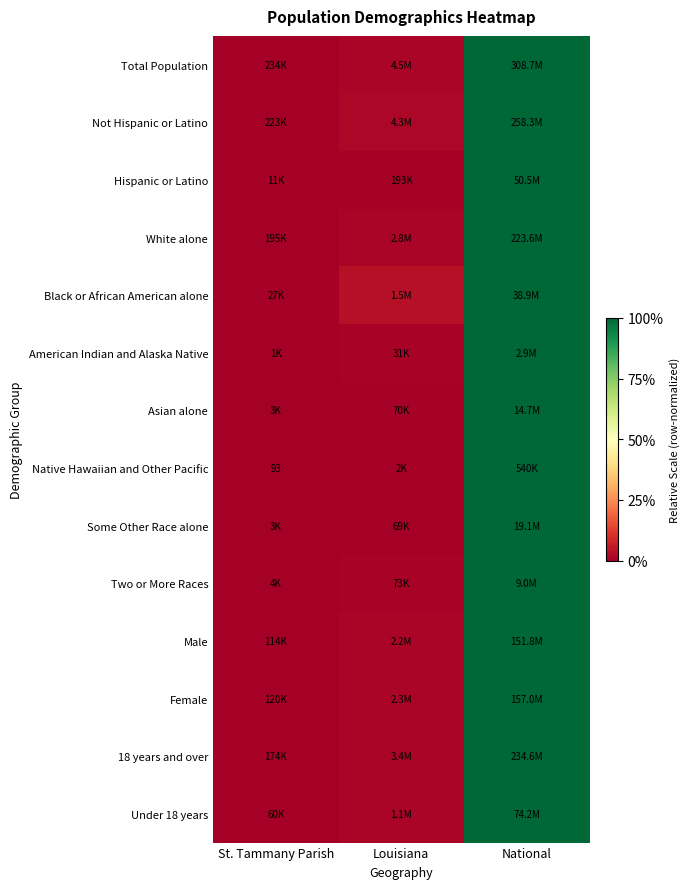

How many series are shown in this chart?

14